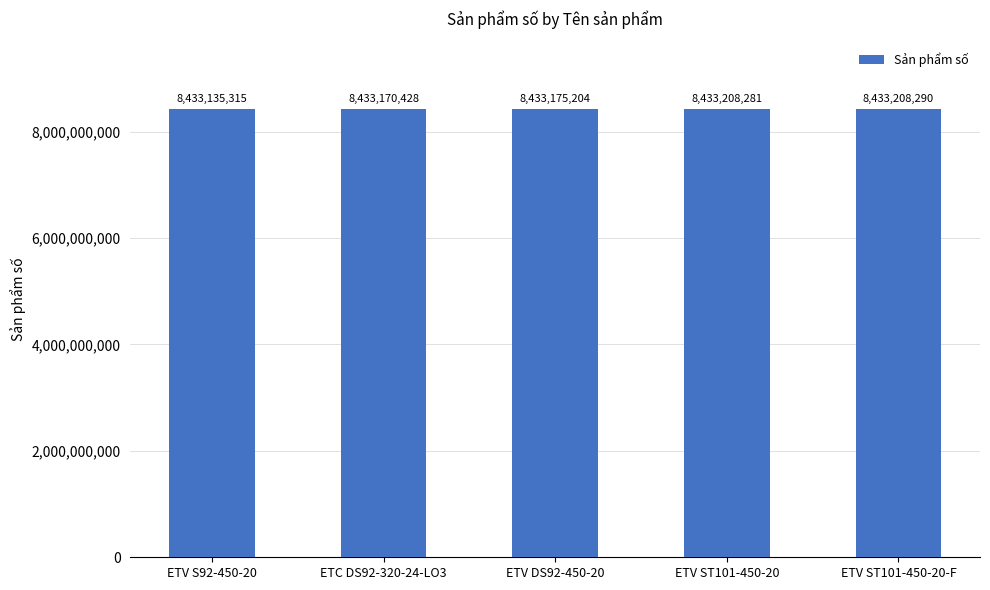

What is the difference between the maximum and minimum values?

72975